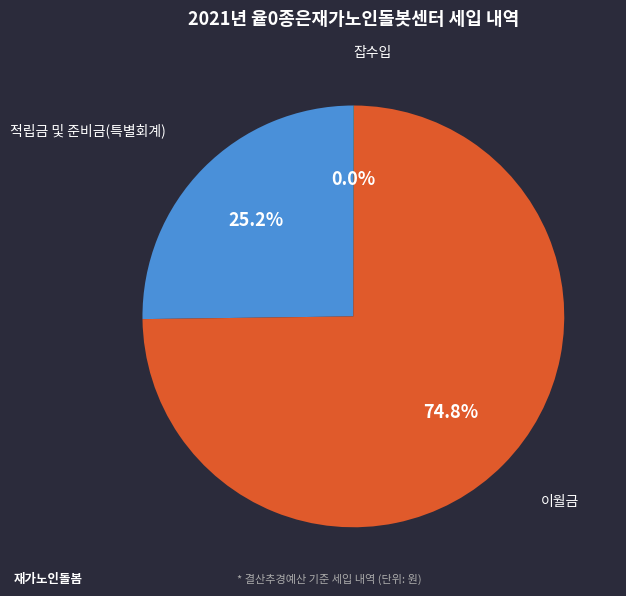

Does any single category account for the majority?

Yes